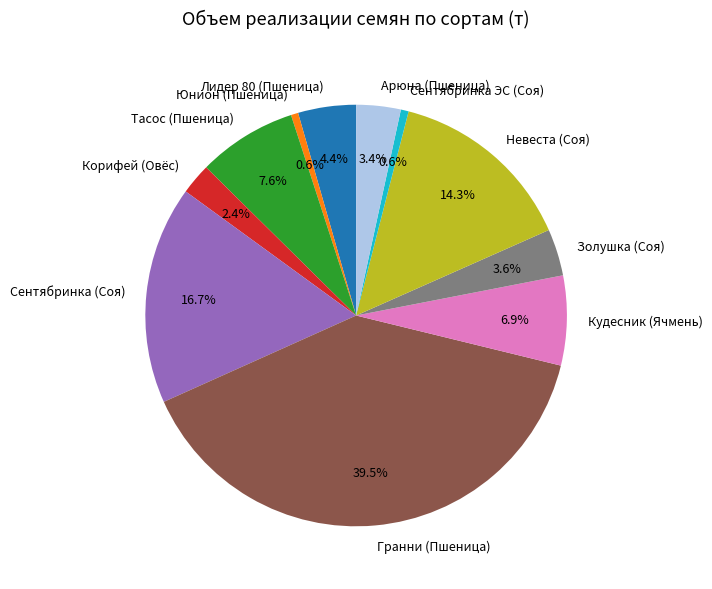

Which category has the biggest portion of the pie?

Гранни (Пшеница)